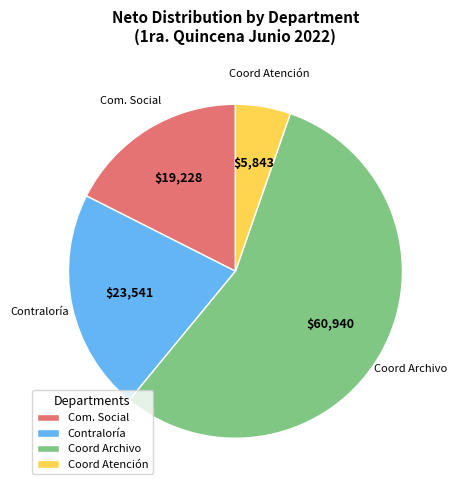

What is the majority slice?

Coord Archivo